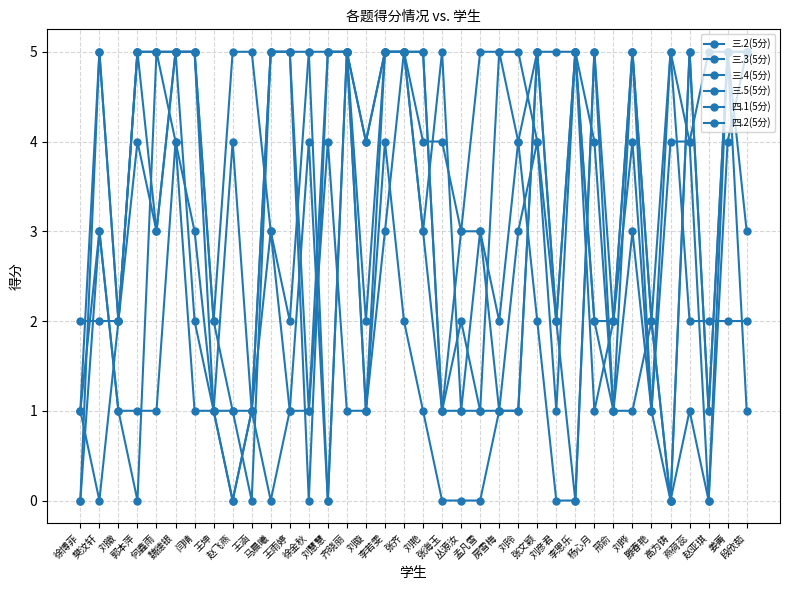

What value does the 三.5(5分) series have at 刘徽?

1